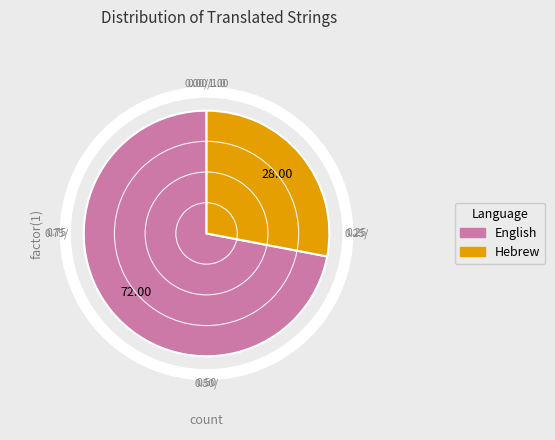

How many slices are in this pie chart?

2